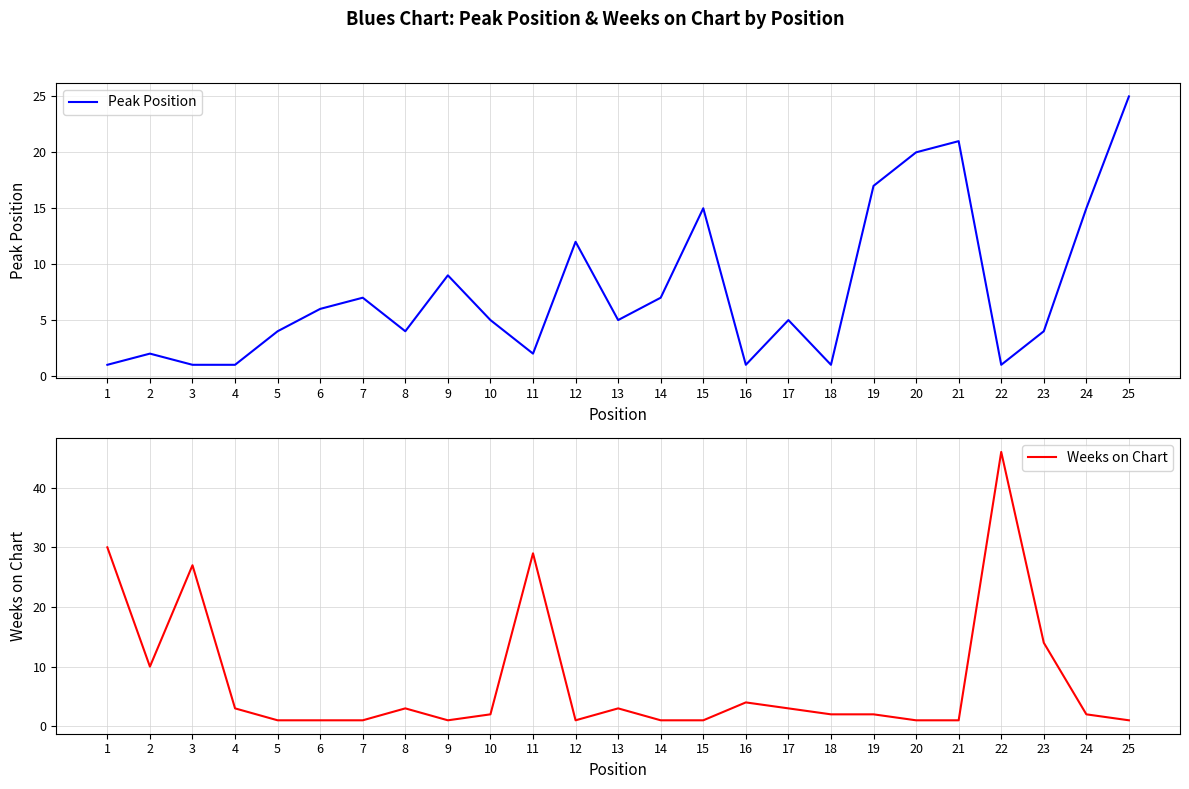

List the labels in order of Peak Position value, smallest first.

1, 3, 4, 16, 18, 22, 2, 11, 5, 8, 23, 10, 13, 17, 6, 7, 14, 9, 12, 15, 24, 19, 20, 21, 25